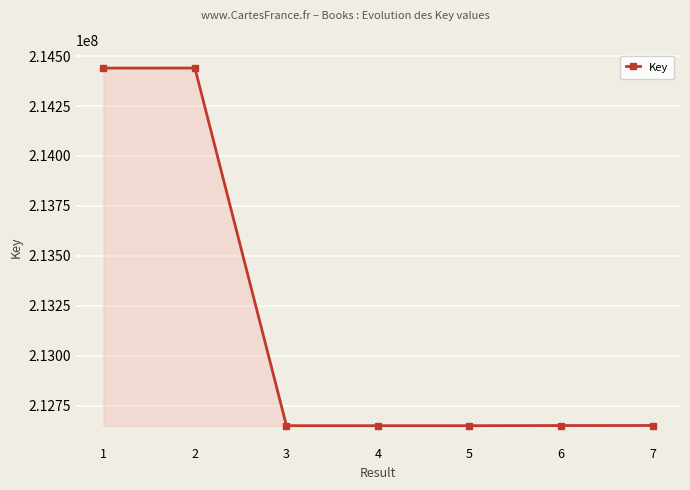

What is the difference between the values at 5 and 2?

1788887